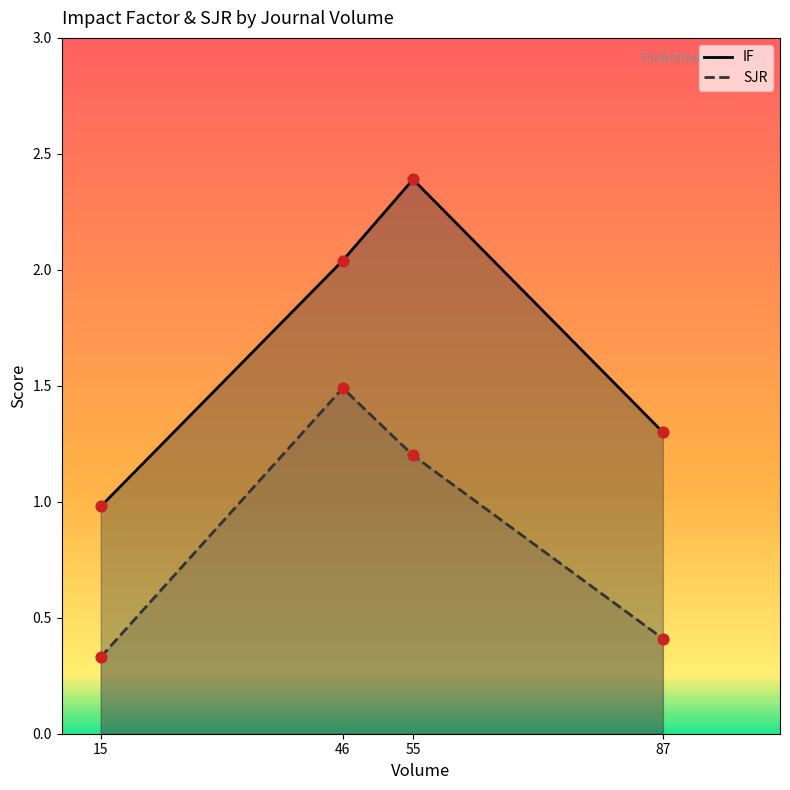

Which series contains the highest Y value?

IF